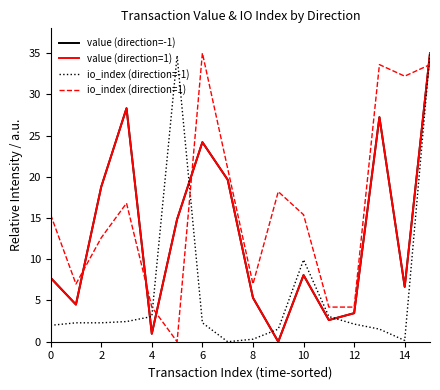

Does the chart have visible grid lines?

No